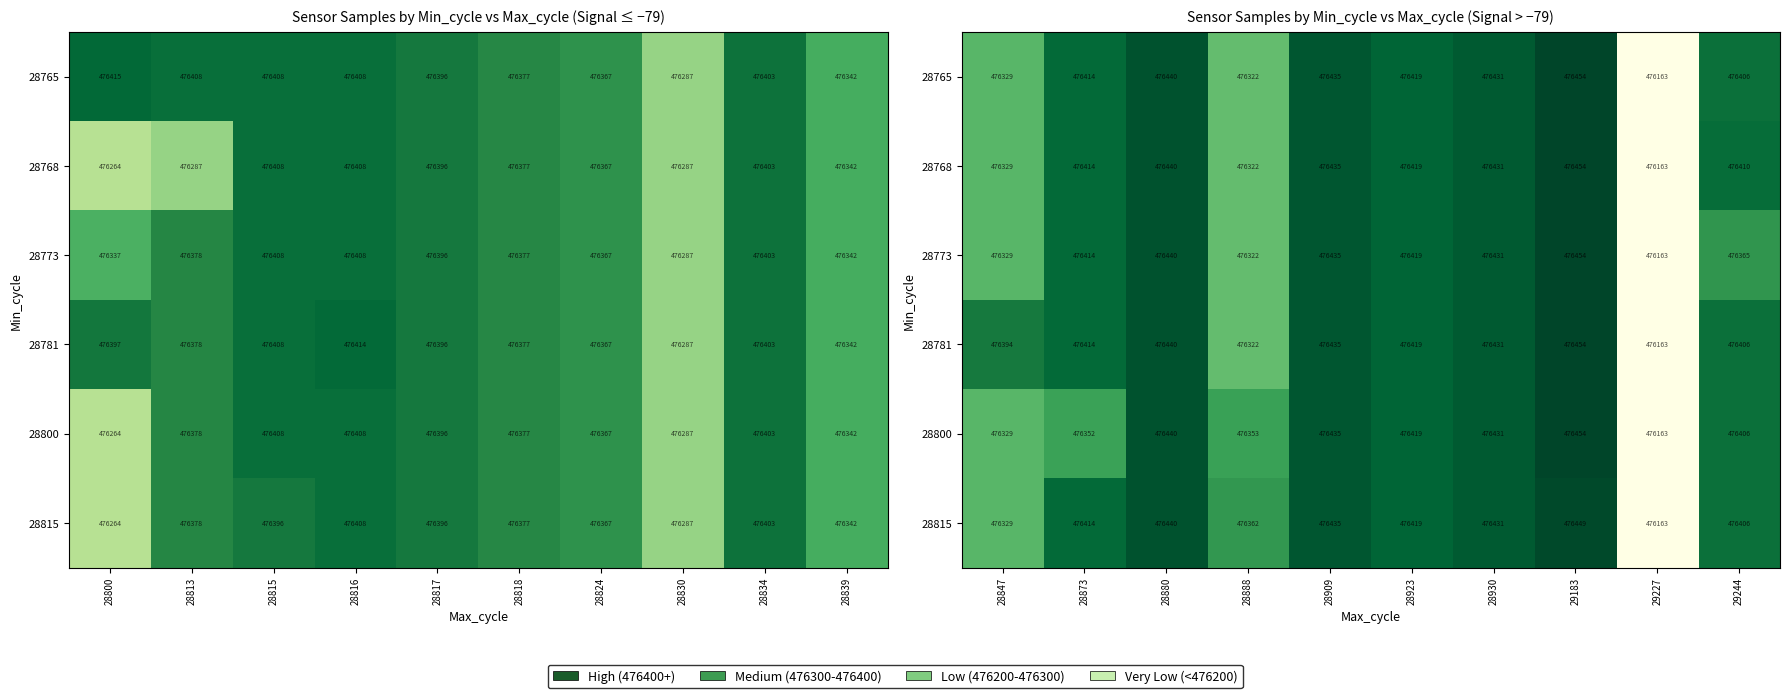

Rank the series at 28888 from lowest to highest value.

28765, 28768, 28773, 28781, 28800, 28815